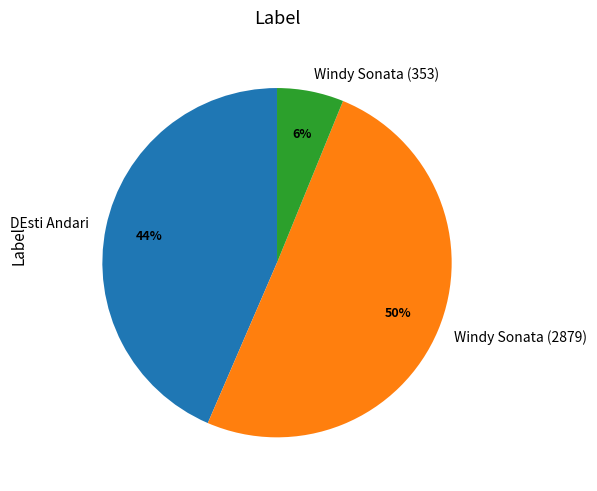

True or false: DEsti Andari accounts for 44% of the total.

True